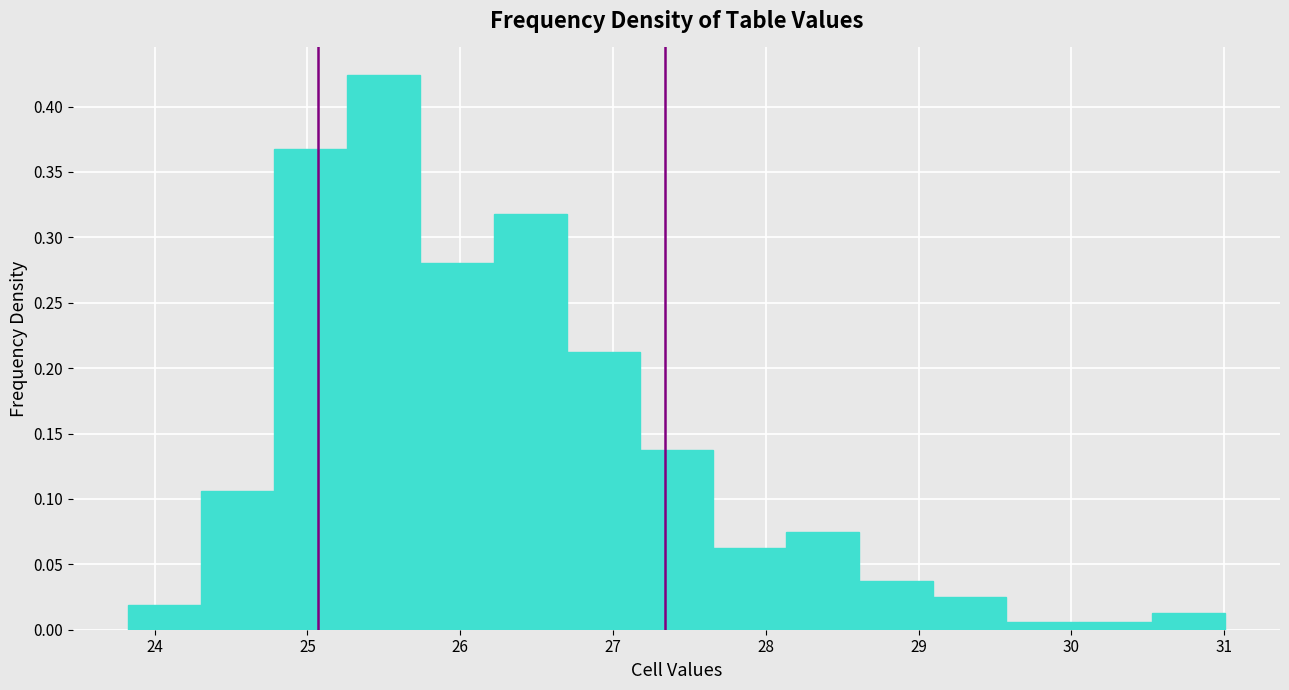

Reading left to right, list every bar in this chart as the range it spans on the x-axis followed by its height. Neither the bar edges nor the heights are printed on the chart, so give them approximately, as read against the axes.

23.8 to 24.3: 0.020
24.3 to 24.8: 0.105
24.8 to 25.3: 0.370
25.3 to 25.7: 0.425
25.7 to 26.2: 0.280
26.2 to 26.7: 0.320
26.7 to 27.2: 0.210
27.2 to 27.7: 0.135
27.7 to 28.1: 0.060
28.1 to 28.6: 0.075
28.6 to 29.1: 0.035
29.1 to 29.6: 0.025
29.6 to 30.0: 0.005
30.0 to 30.5: 0.005
30.5 to 31.0: 0.010